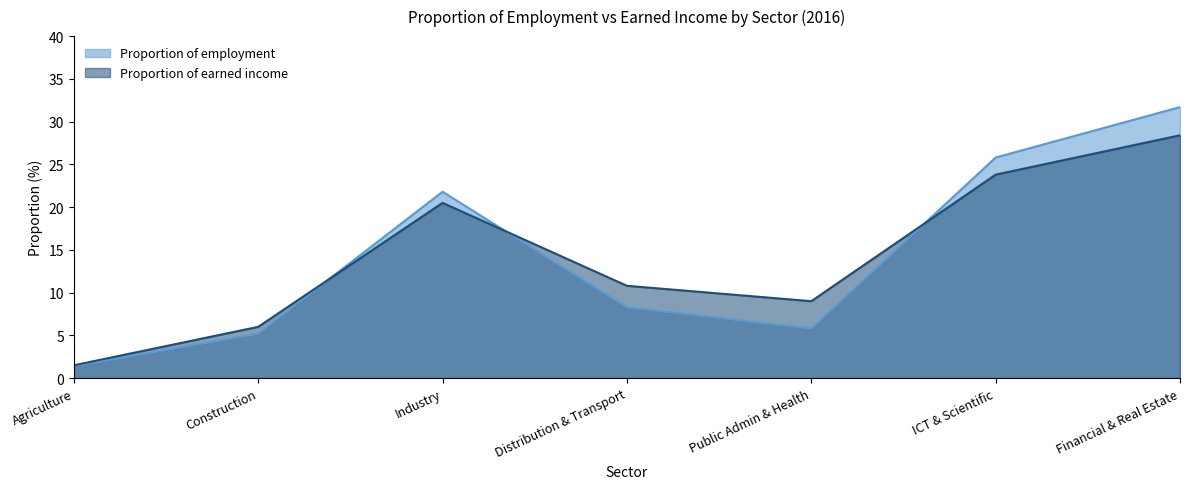

What are all the series names shown in the legend?

Proportion of employment, Proportion of earned income